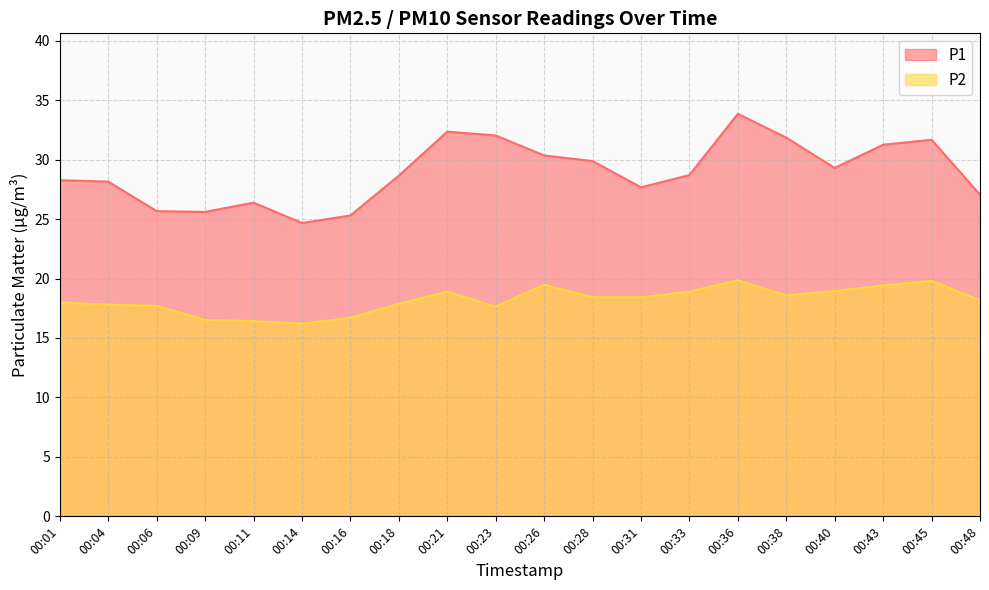

Reading left to right, what are all the values shown in this chart?

P1: 28.3	28.1	25.7	25.6	26.4	24.7	25.3	28.6	32.4	32.0	30.4	29.9	27.7	28.7	33.9	31.9	29.3	31.2	31.7	27.1
P2: 18.0	17.8	17.7	16.5	16.4	16.2	16.7	17.9	18.9	17.6	19.5	18.4	18.4	18.9	19.9	18.6	18.9	19.4	19.8	18.2